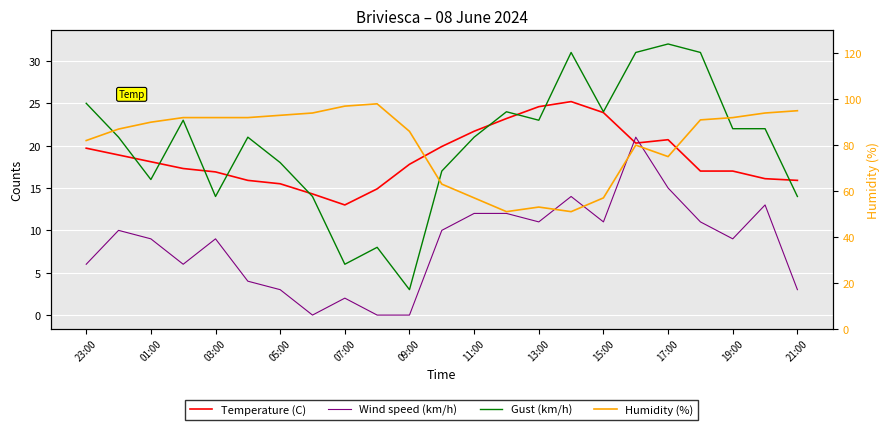

True or false: Humidity (%) and Temperature (C) cross at least once.

False